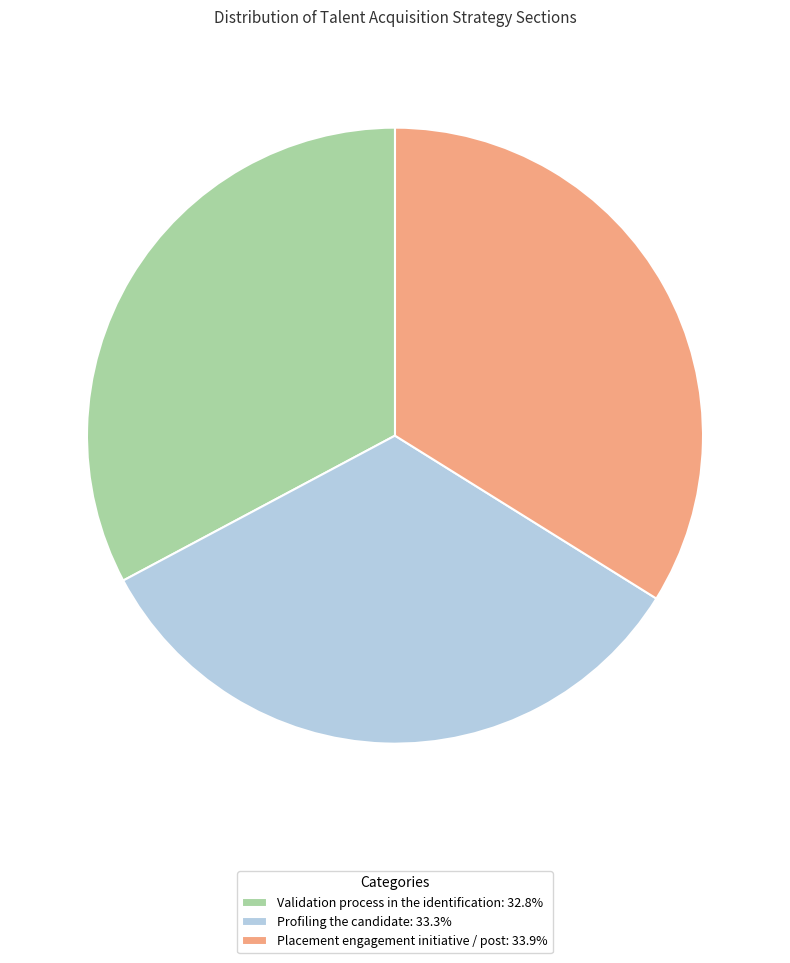

Does any single category account for the majority?

No